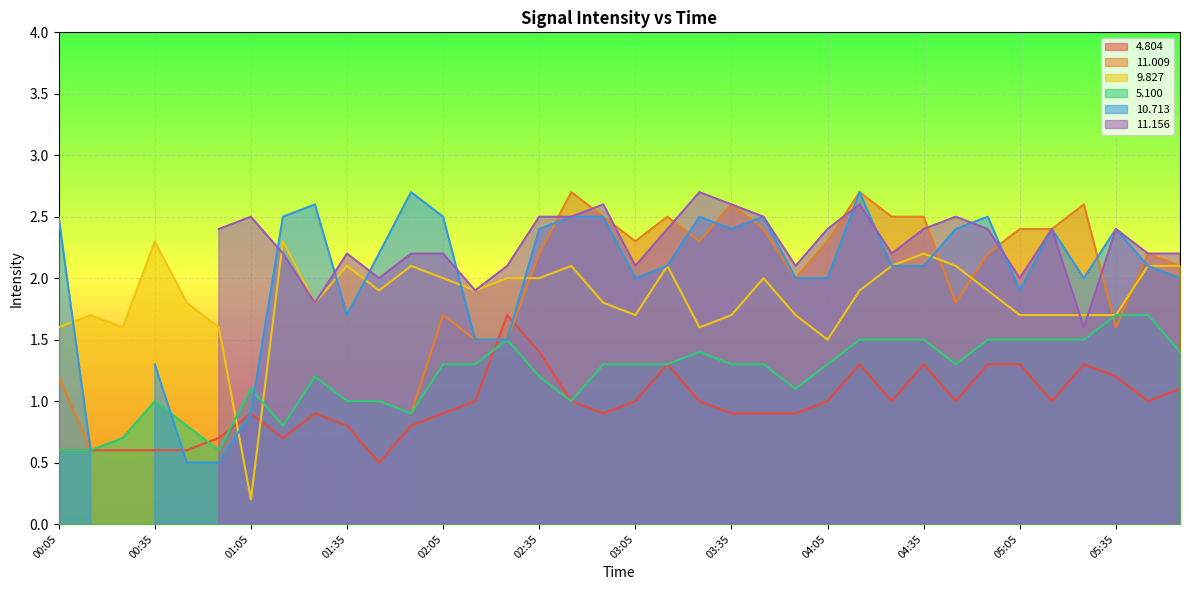

The 9.827 series shows 0.8 at 04:35. True or false?

False